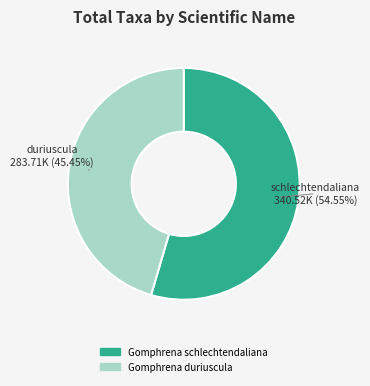

Approximately how many times larger is the value at Gomphrena schlechtendaliana compared to Gomphrena duriuscula?

1.2